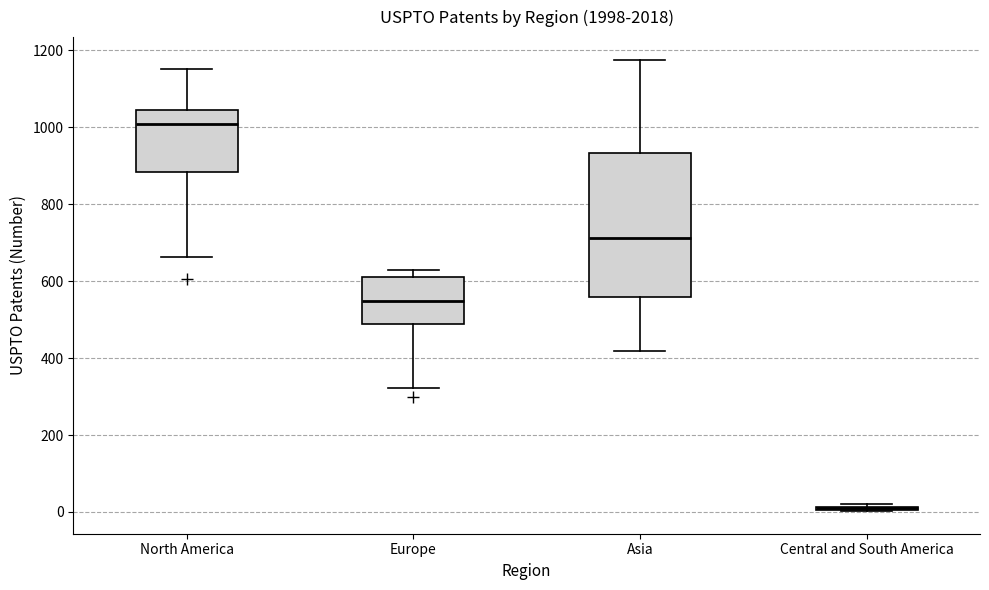

Comparing the boxes themselves (not the whiskers), which one is the tallest?

Asia